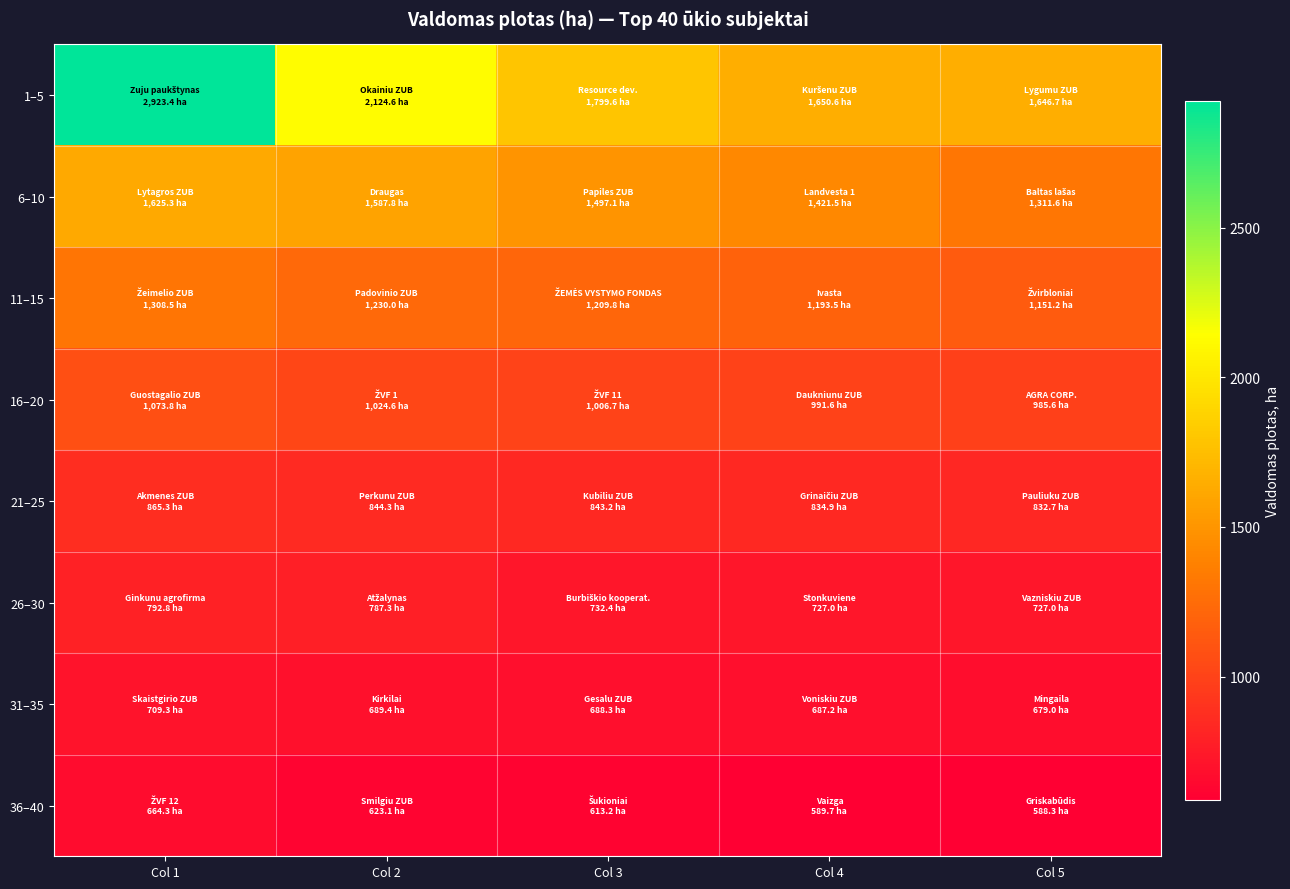

Which category has the lowest value across all series?

Col 5